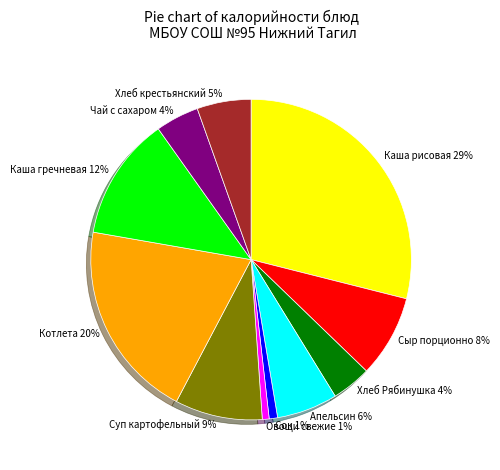

To the nearest percent, what is the difference between the largest and smallest slice percentages?

28%